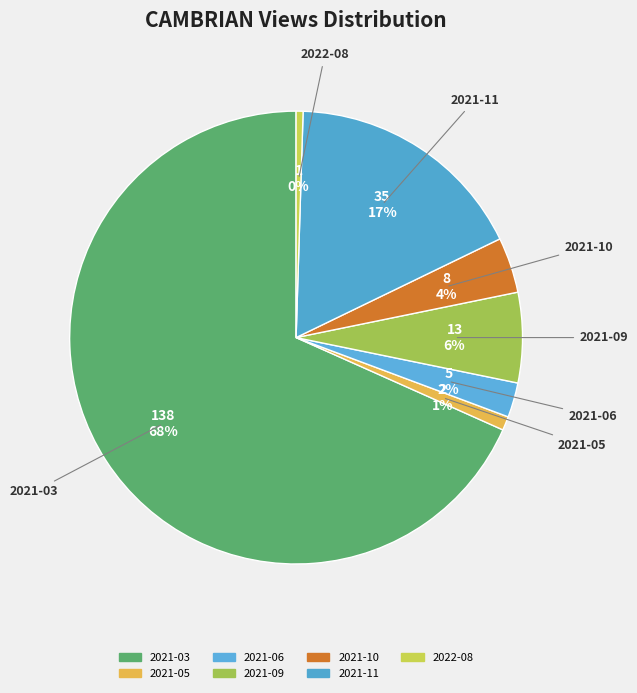

Which has a higher value, 2022-08 or 2021-09?

2021-09